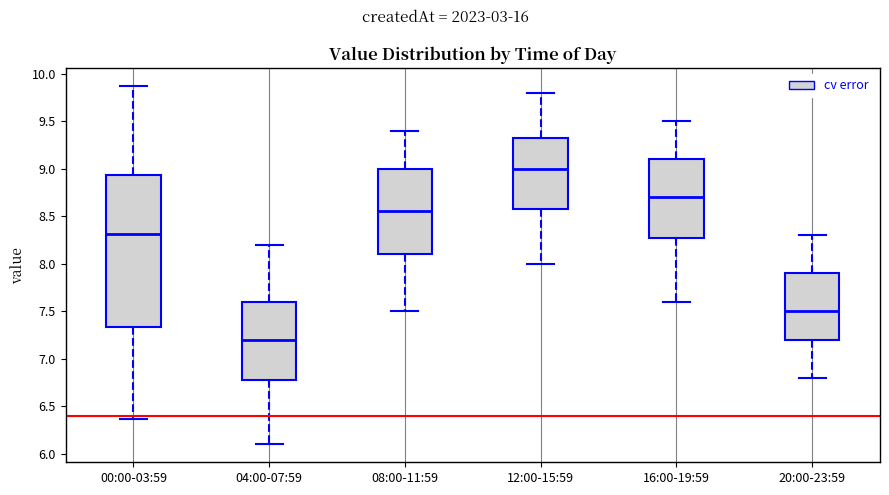

Reading left to right, read every box against the y-axis: the position of its median line, the range the box covers, and the ends of its whiskers. The values are not printed on the chart, so give them approximately, as read against the axis.

00:00-03:59: median 8.30, box 7.35 to 8.95, whiskers 6.35 to 9.85
04:00-07:59: median 7.20, box 6.80 to 7.60, whiskers 6.10 to 8.20
08:00-11:59: median 8.55, box 8.10 to 9.00, whiskers 7.50 to 9.40
12:00-15:59: median 9.00, box 8.60 to 9.35, whiskers 8.00 to 9.80
16:00-19:59: median 8.70, box 8.30 to 9.10, whiskers 7.60 to 9.50
20:00-23:59: median 7.50, box 7.20 to 7.90, whiskers 6.80 to 8.30